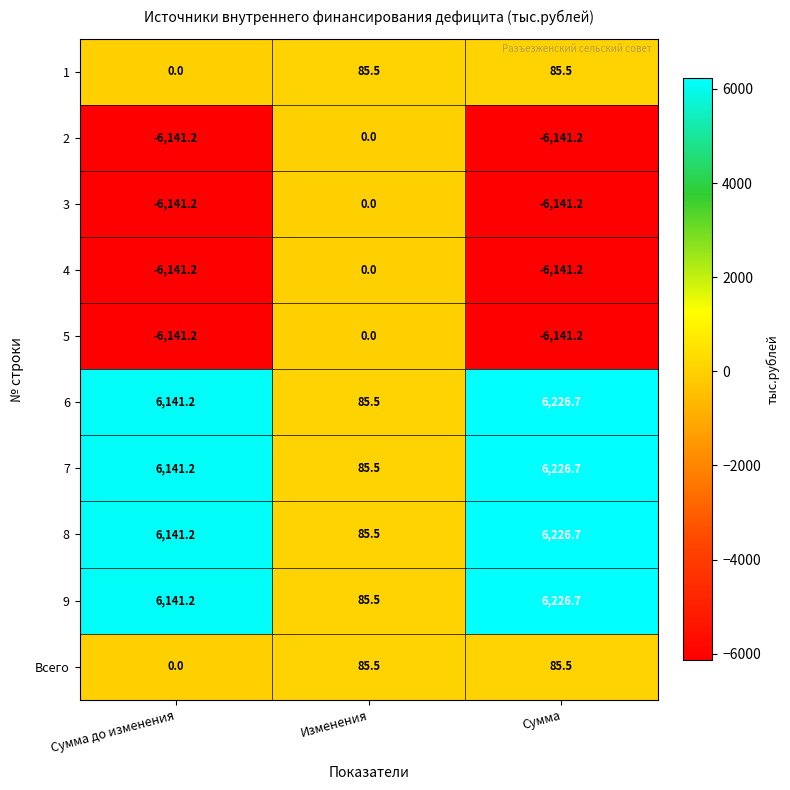

What is the total value across all series at Изменения?

513.0